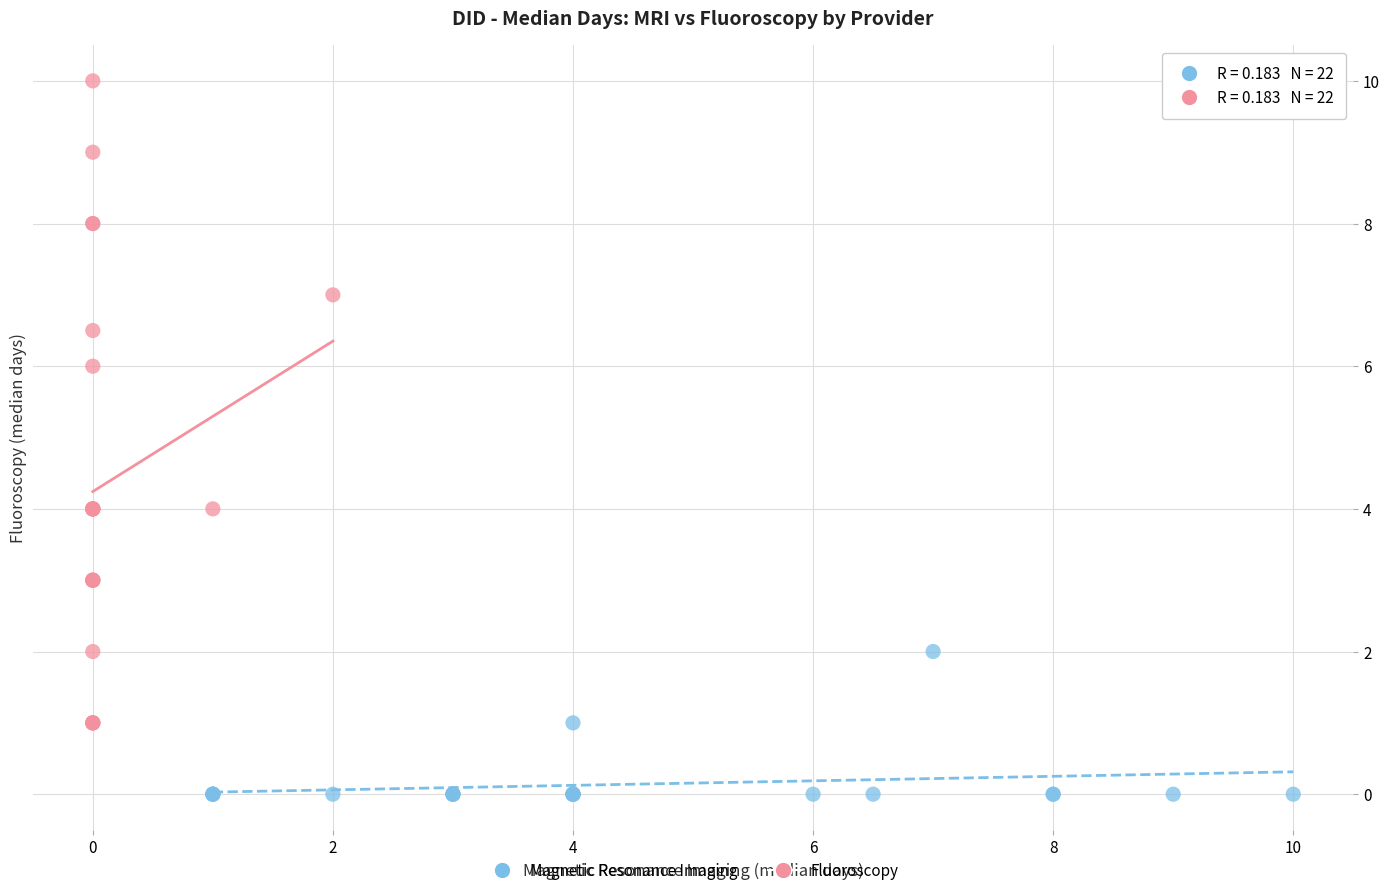

Which series has the largest Y range (max minus min)?

Fluoroscopy